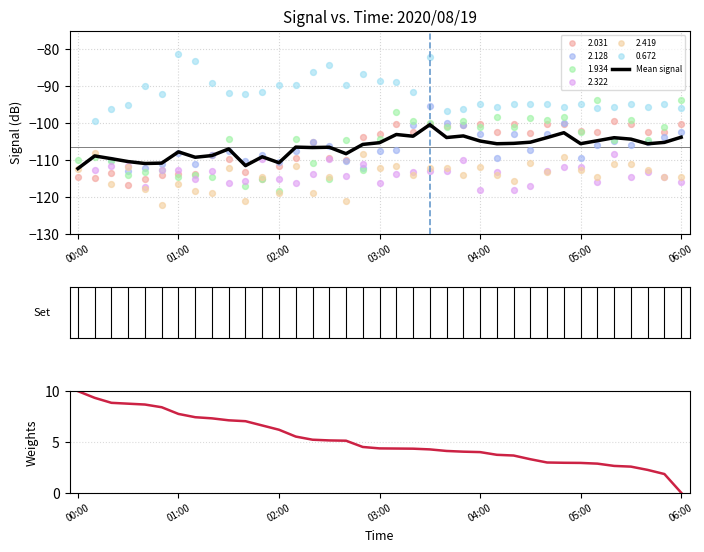

What is the lowest value of the Mean signal series?

-112.3